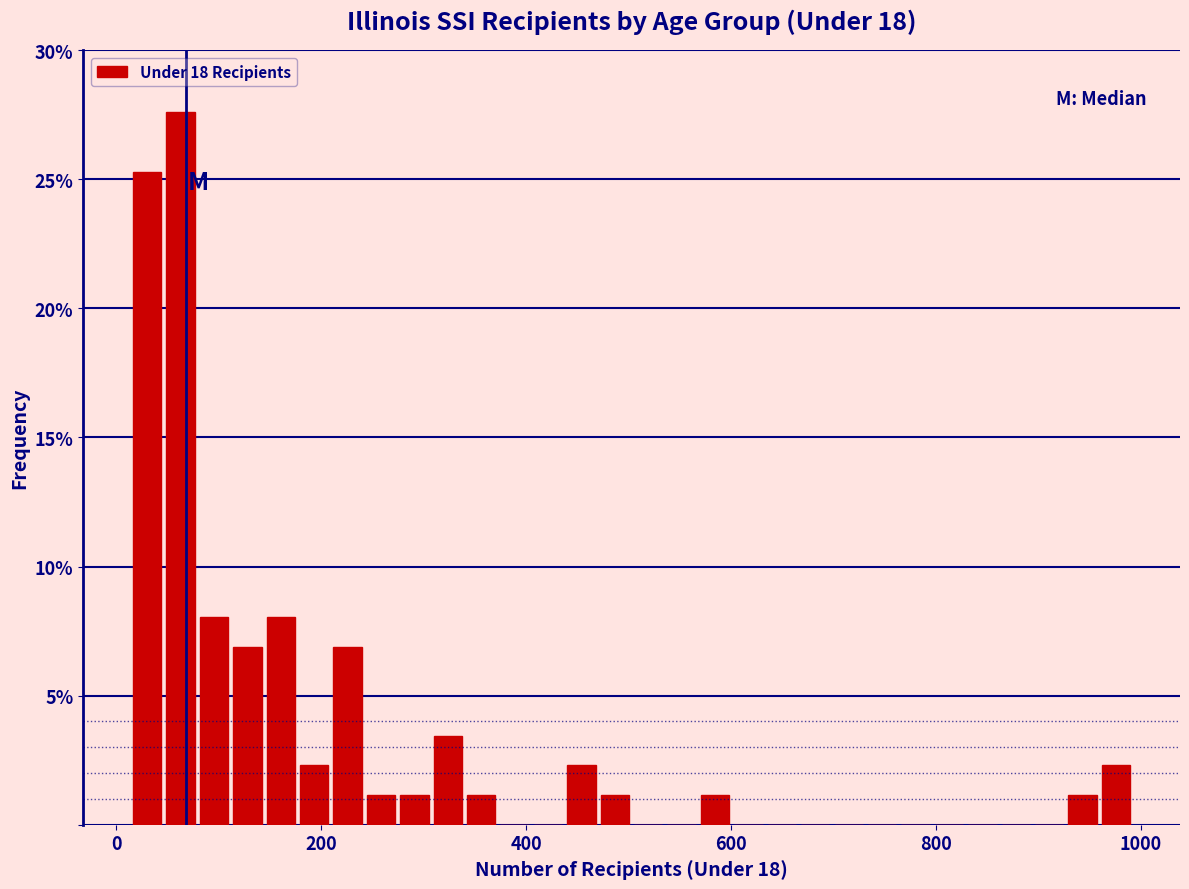

Around what value on the x-axis is the tallest bar? Give the approximate position of its centre, as read against the axis.

60